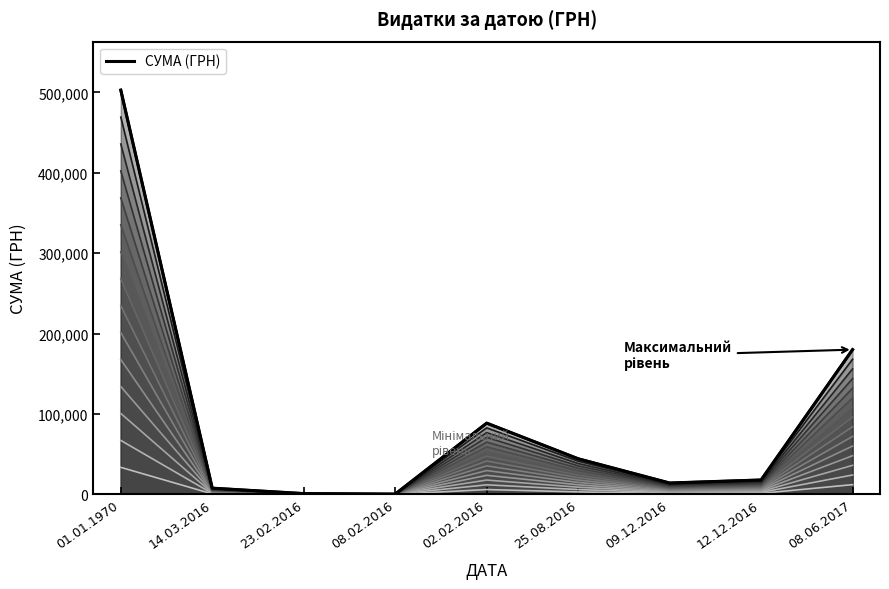

What is the value of the level_15 point at the 2nd from the left?

7638.1